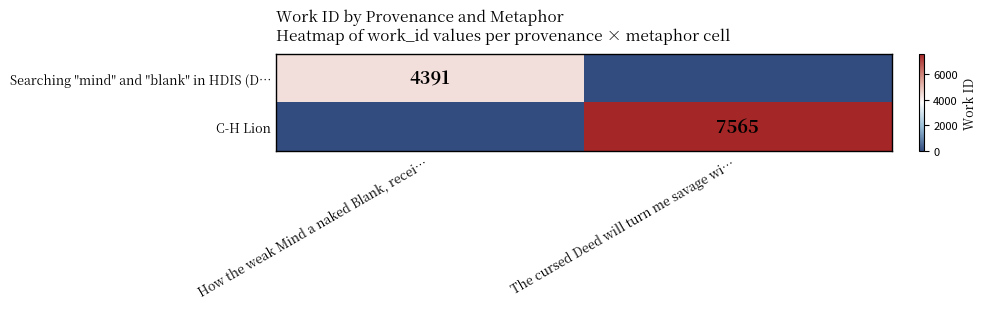

The value of C-H Lion at The cursed Deed will turn me savage wi… is 7565. True or false?

True